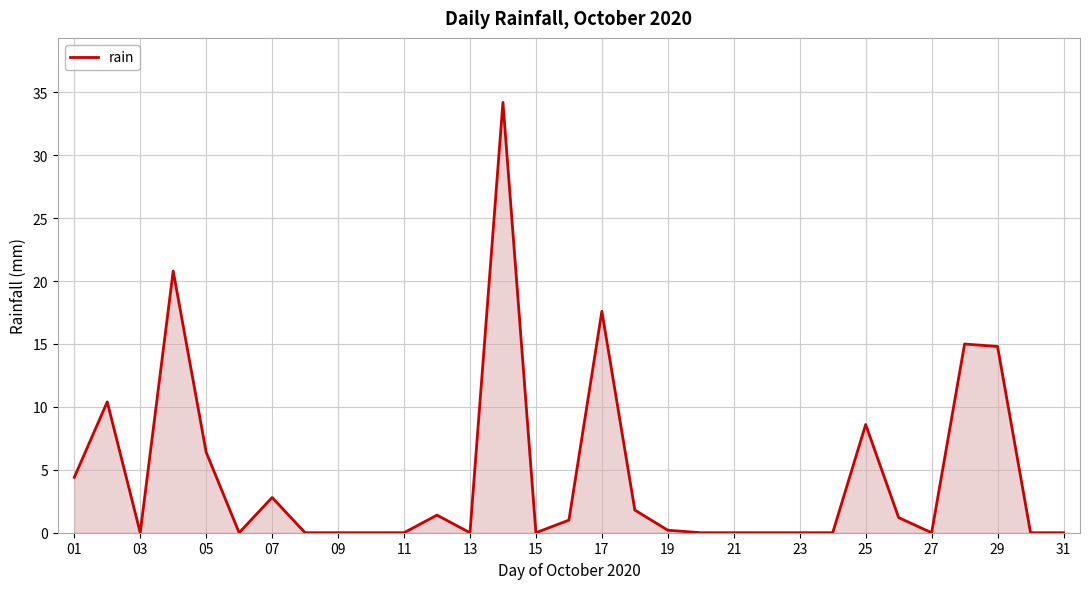

How many distinct data groups are displayed?

1